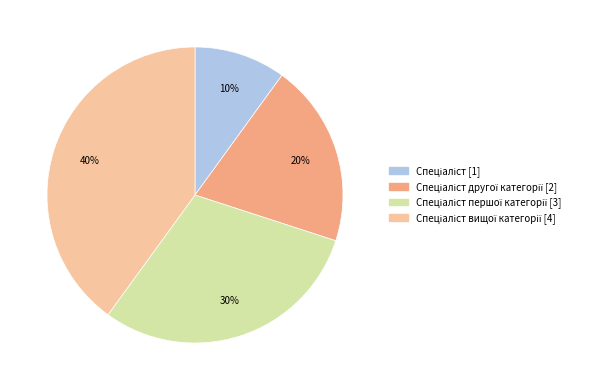

Is there any slice that represents more than half of the pie?

No